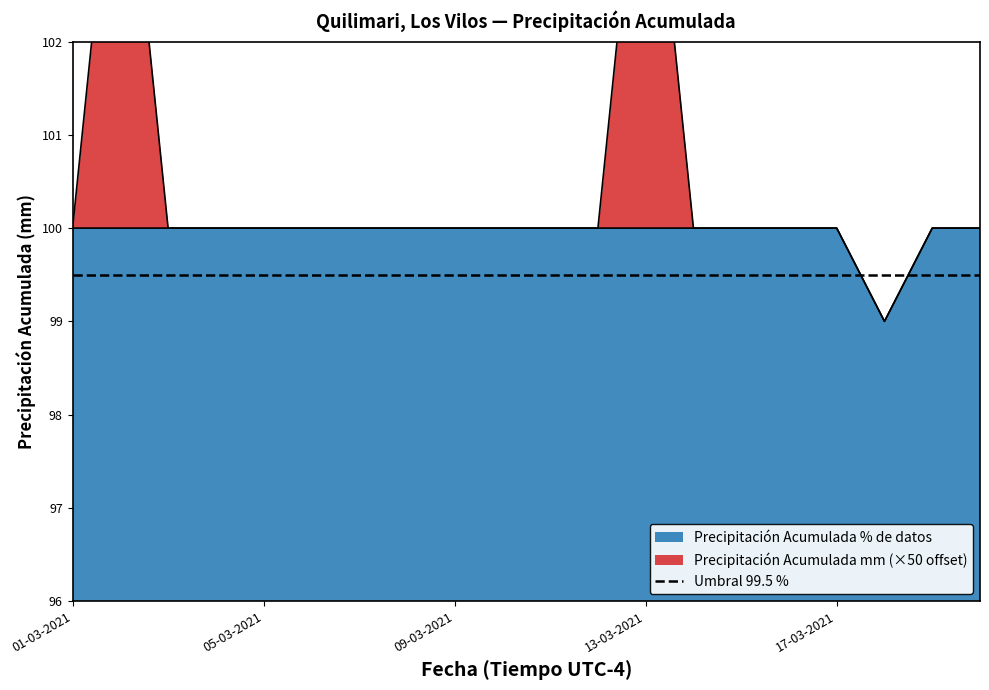

True or false: Precipitación Acumulada mm and Precipitación Acumulada % de datos intersect in this chart.

False